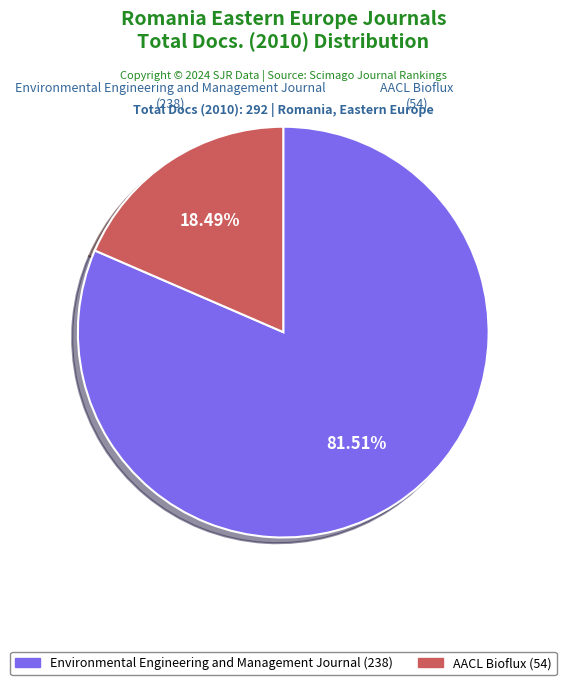

Between Environmental Engineering and Management Journal and AACL Bioflux, which is larger?

Environmental Engineering and Management Journal